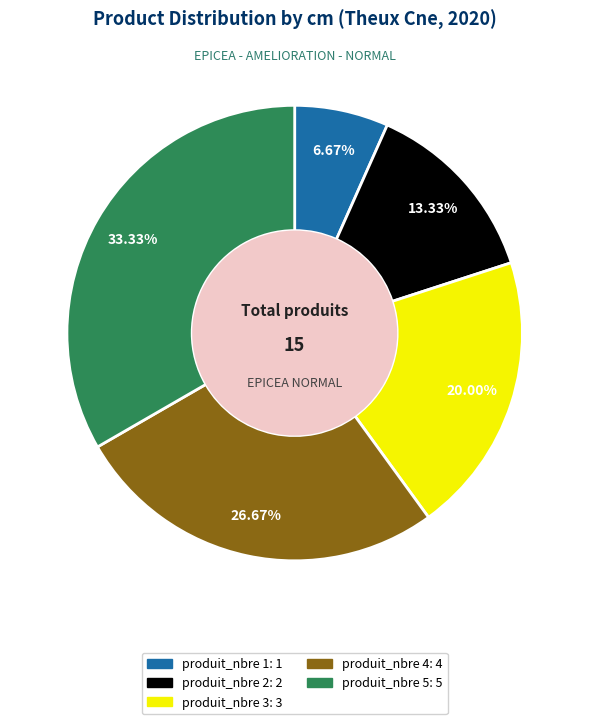

Is there a majority slice in this chart?

No